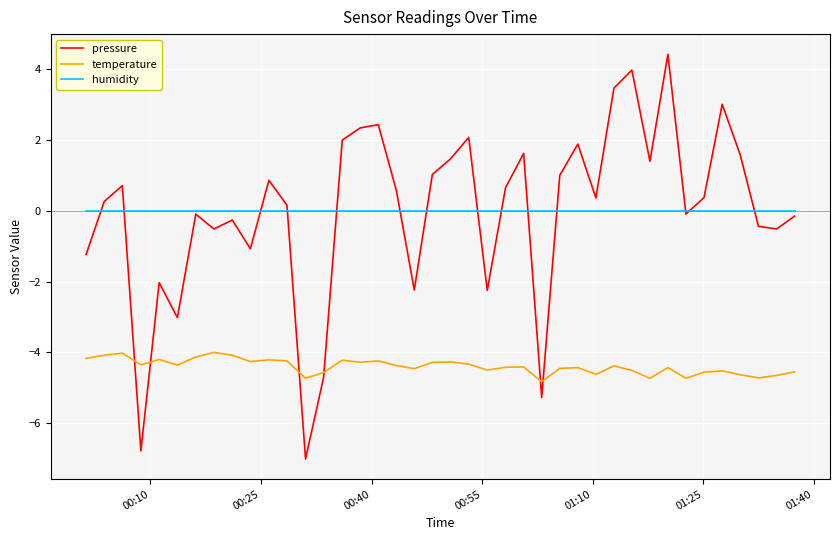

Rank the series by their maximum value, from highest to lowest.

pressure, humidity, temperature